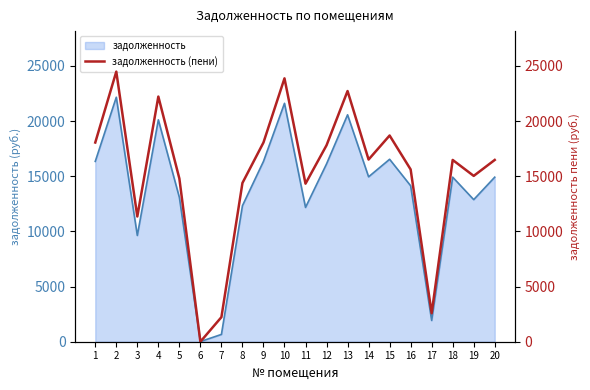

Reading left to right, what are all the values shown in this chart?

18050.6	24474.2	11347.0	22213.4	14786.6	0.0	2226.3	14383.1	18050.6	23864.3	14322.2	17799.4	22715.8	16507.6	18685.8	15610.5	2579.7	16471.6	15025.8	16471.6